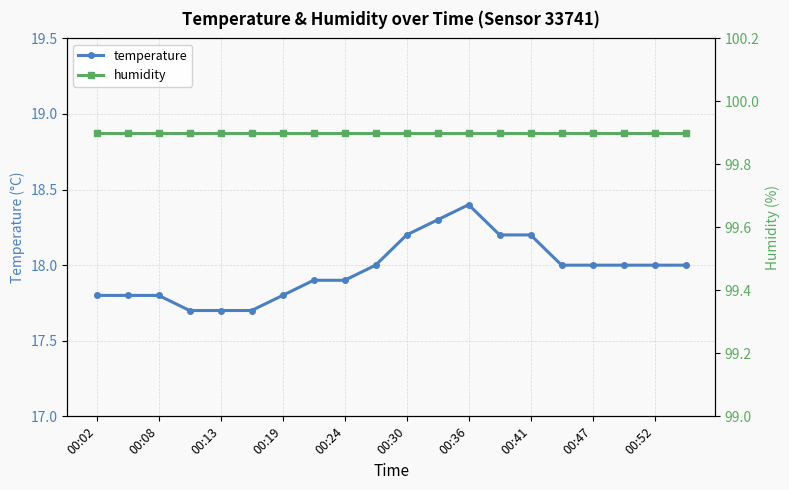

Reading left to right, extract all data points from this chart.

temperature: 17.8	17.8	17.8	17.7	17.7	17.7	17.8	17.9	17.9	18.0	18.2	18.3	18.4	18.2	18.2	18.0	18.0	18.0	18.0	18.0
humidity: 99.9	99.9	99.9	99.9	99.9	99.9	99.9	99.9	99.9	99.9	99.9	99.9	99.9	99.9	99.9	99.9	99.9	99.9	99.9	99.9